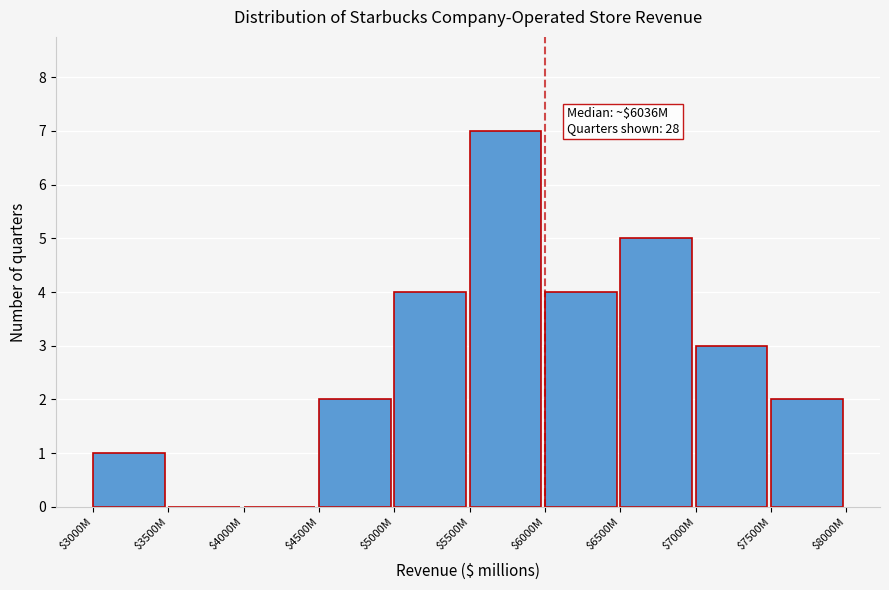

True or false: the data shows 2 at $7500M.

True